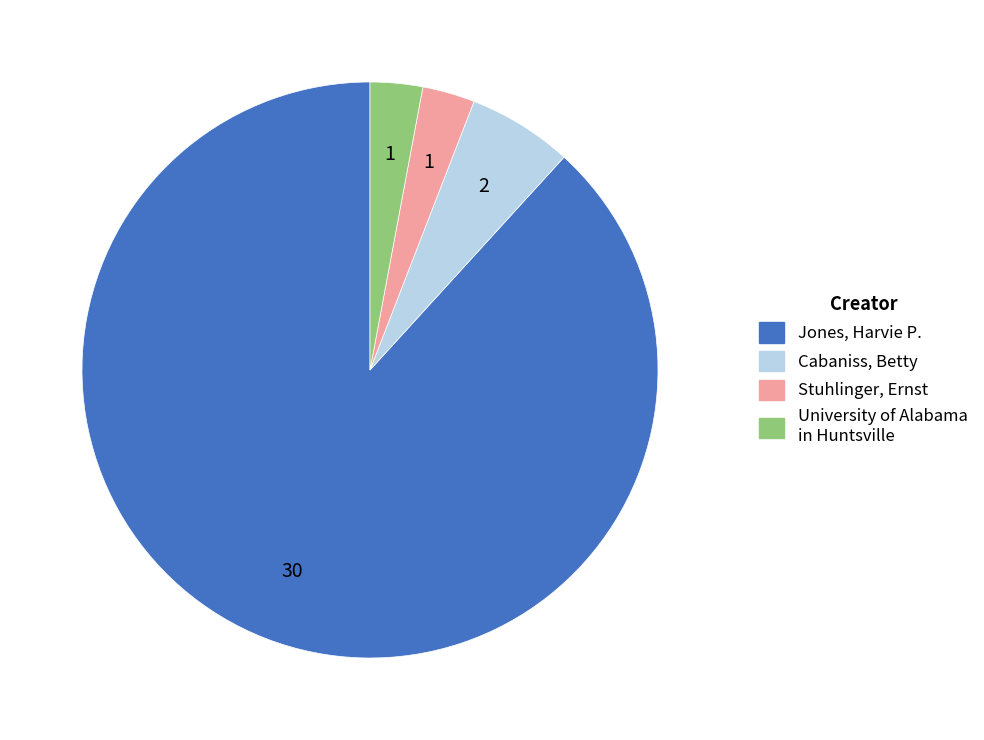

How many segments does this pie chart have?

4